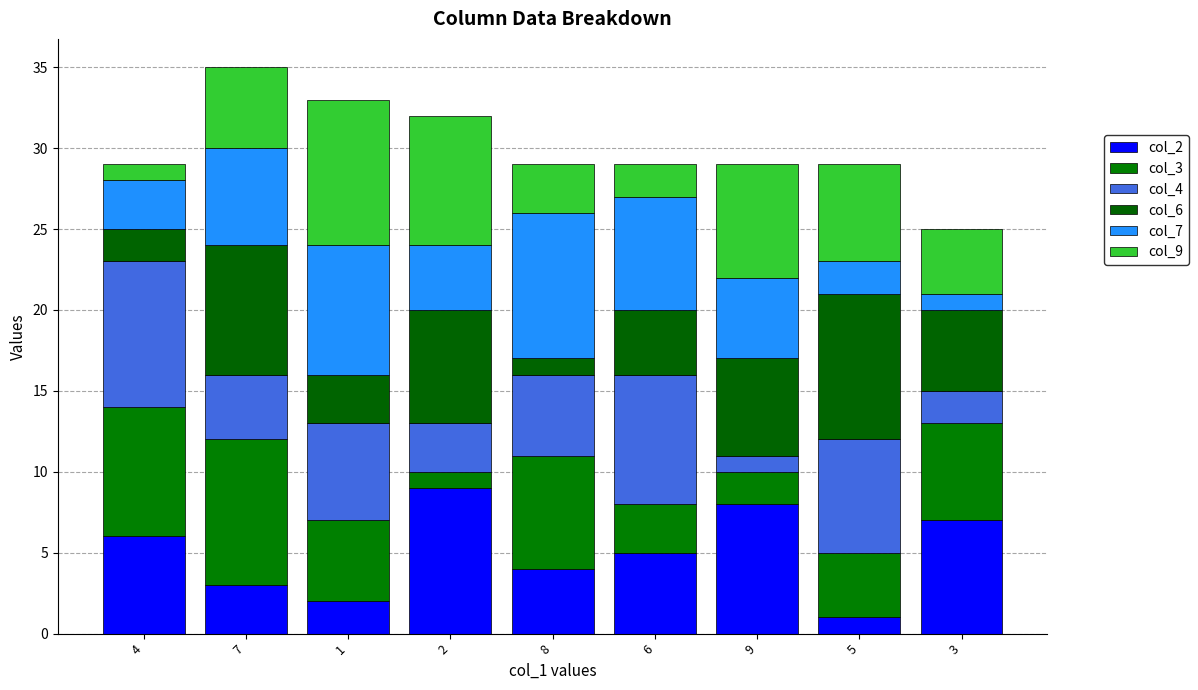

What is the label of the 7th bar from the left?

9